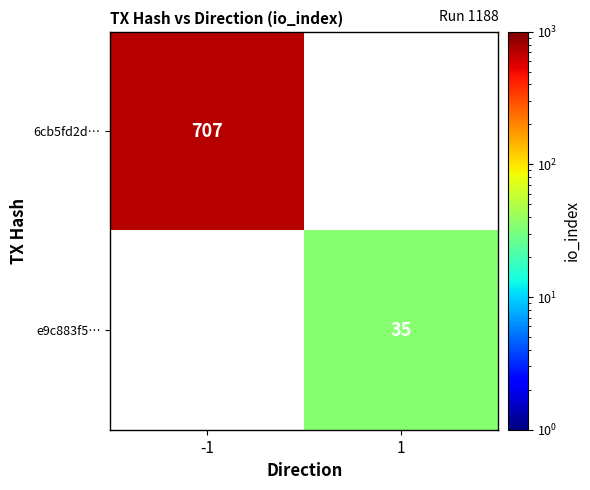

The e9c883f5… series shows 35 at 1. True or false?

True